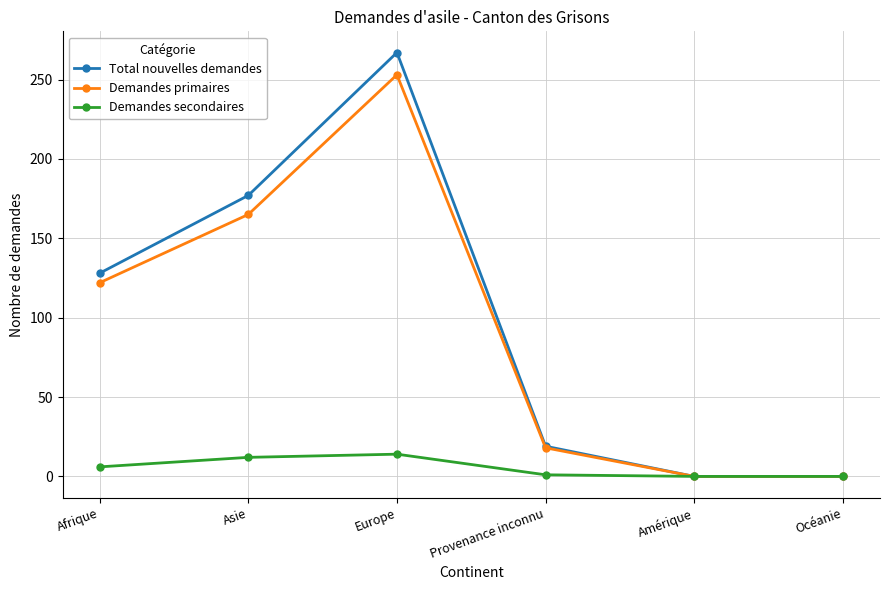

How many data points in Total nouvelles demandes are less than 128?

3